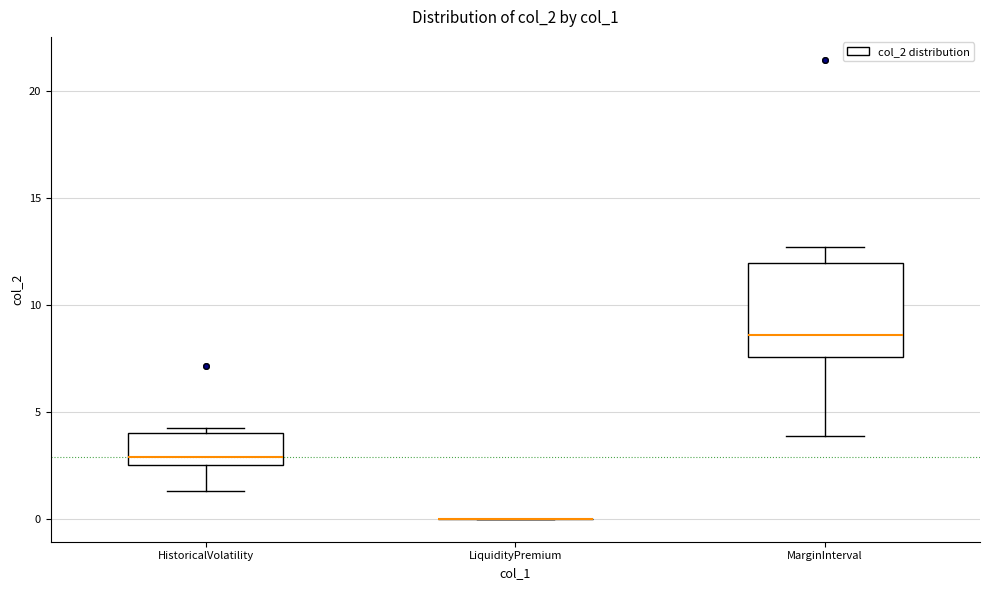

Reading left to right, transcribe this box plot: for each box, give where its median line is, the range the box spans, and where its two whiskers end, as read against the y-axis. The values are not printed on the chart, so give them approximately, as read against the axis.

HistoricalVolatility: median 3.0, box 2.5 to 4.0, whiskers 1.5 to 4.0 (just above the box's upper edge)
LiquidityPremium: box collapsed to a line at 0.0, whiskers 0.0 to 0.0
MarginInterval: median 8.5, box 7.5 to 12.0, whiskers 4.0 to 12.5